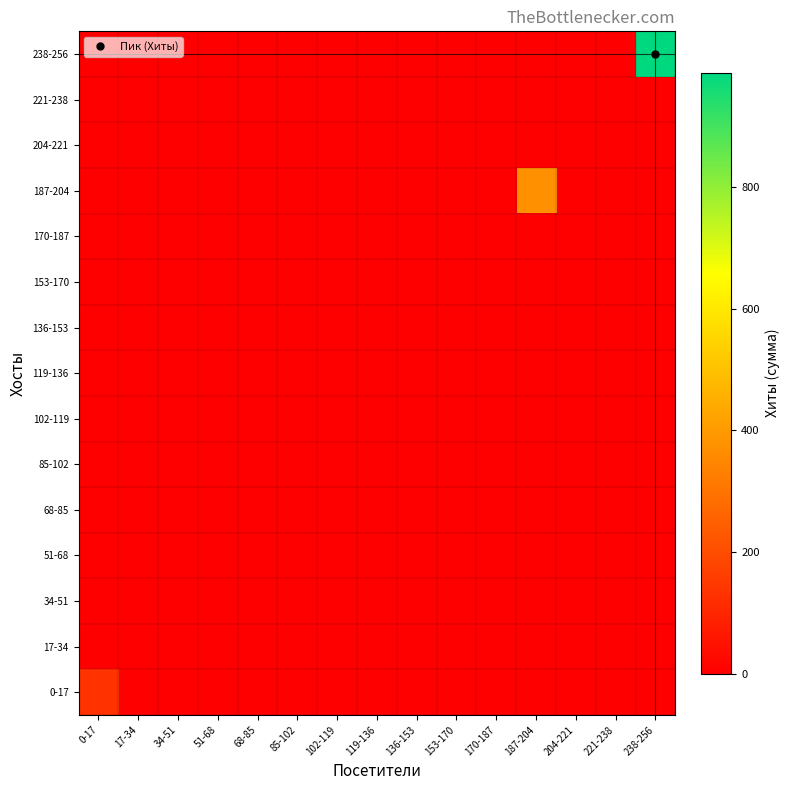

Which has a higher value, 51-68 or 17-34?

51-68